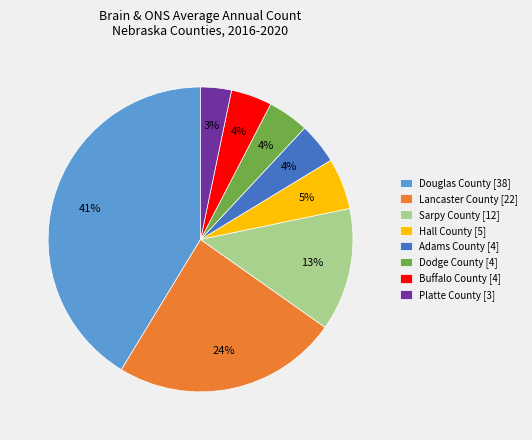

Do Hall County [5] and Platte County [3] together represent more than half of the pie?

No